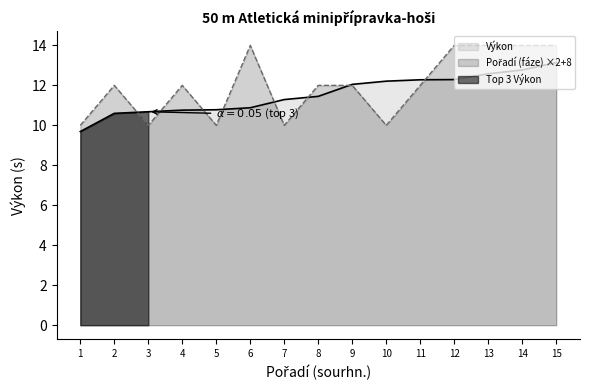

At which category is the sum across all series the highest?

15